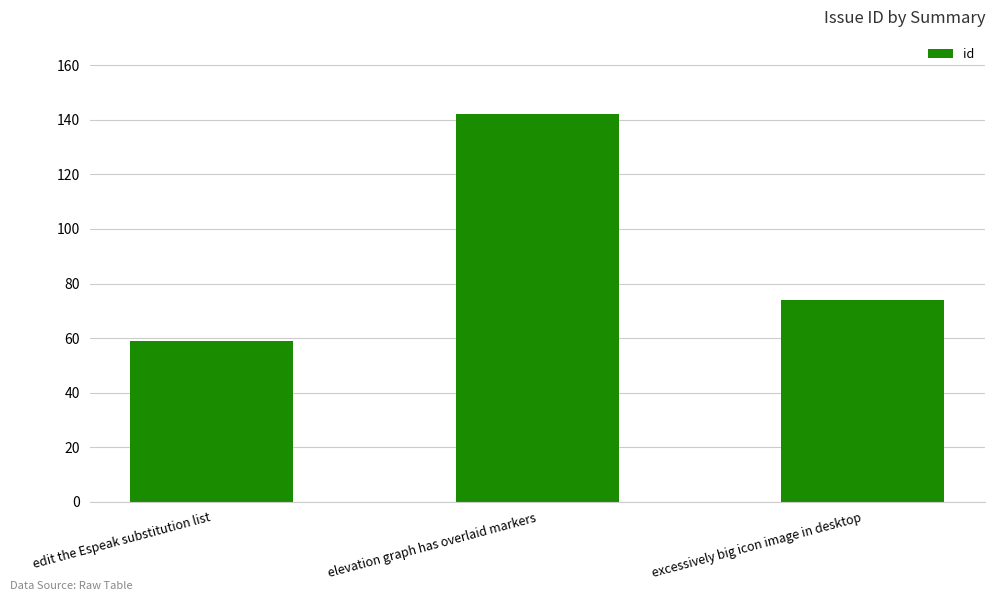

How many bars are there in total?

3